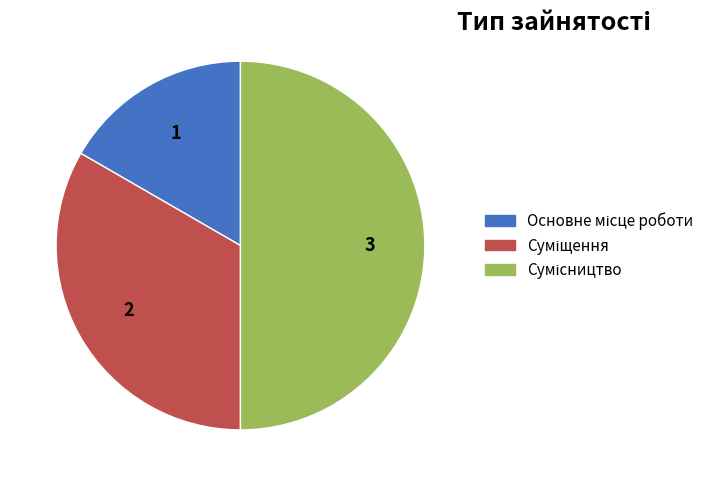

To the nearest percent, what is the average slice percentage?

33%